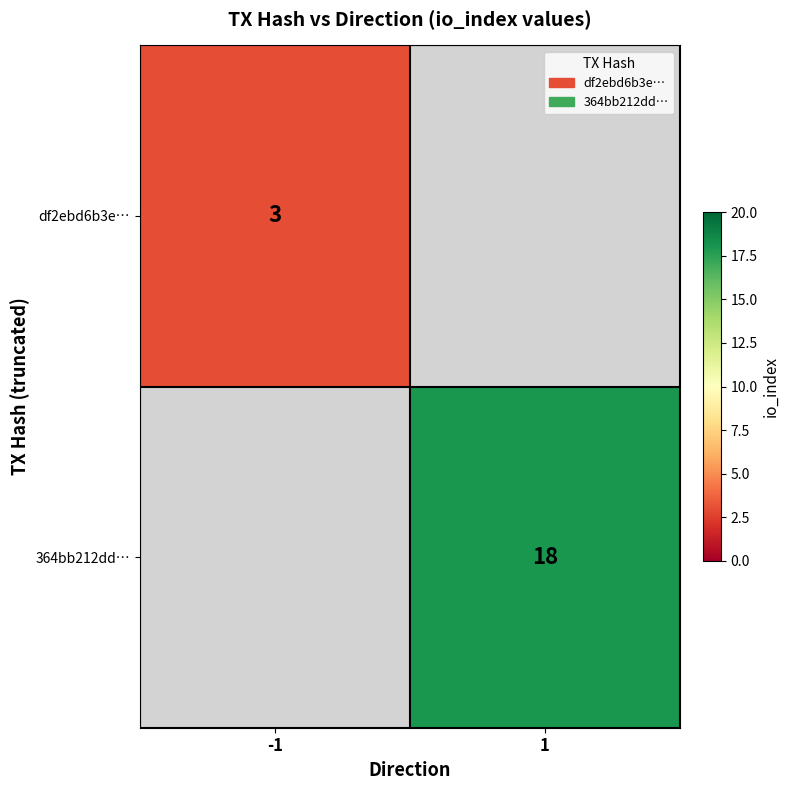

True or false: 364bb212dd… has a value of 27 at 1.

False